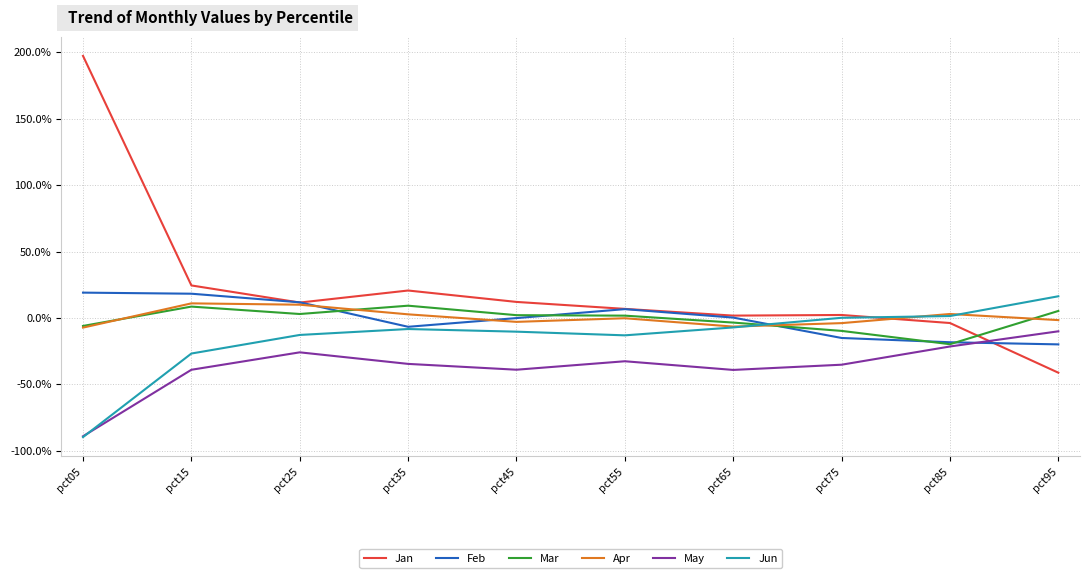

Does the chart display data point markers on the line(s)?

No